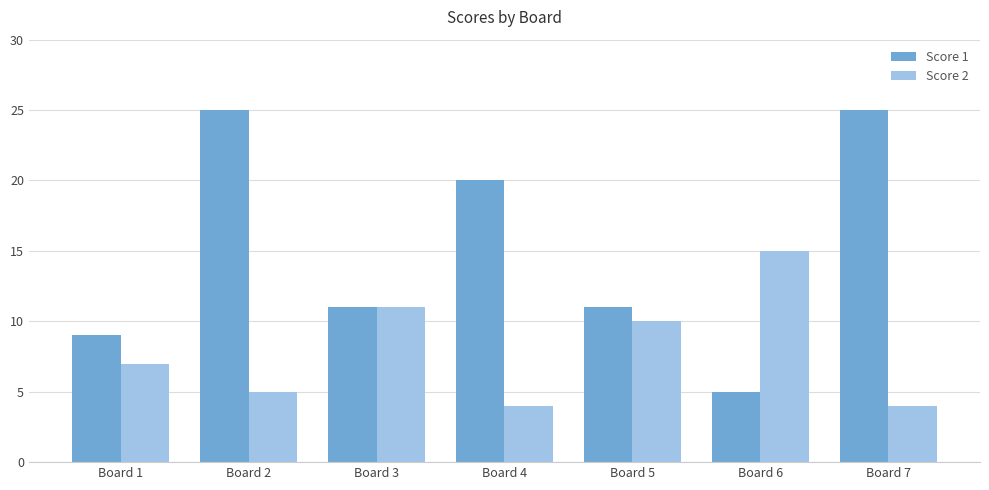

What is the average value of the Score 2 series?

8